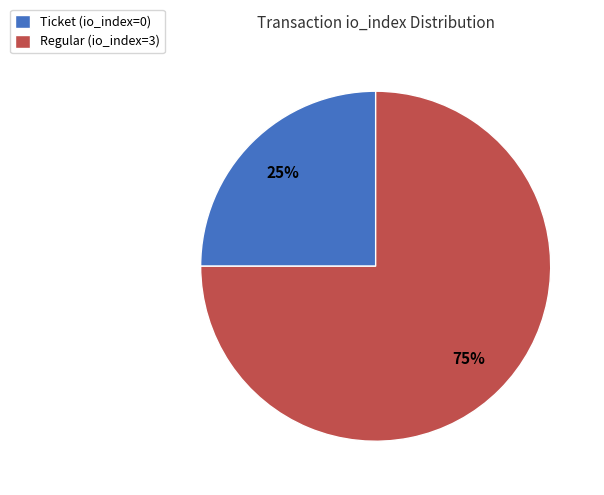

How many segments does this pie chart have?

2